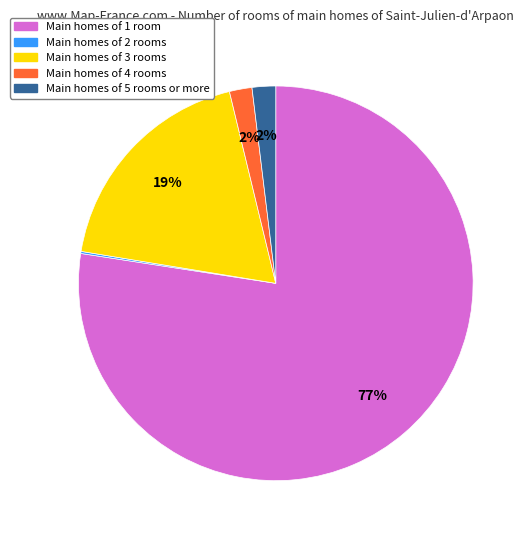

To the nearest percent, what is the difference between the largest and smallest slice percentages?

77%